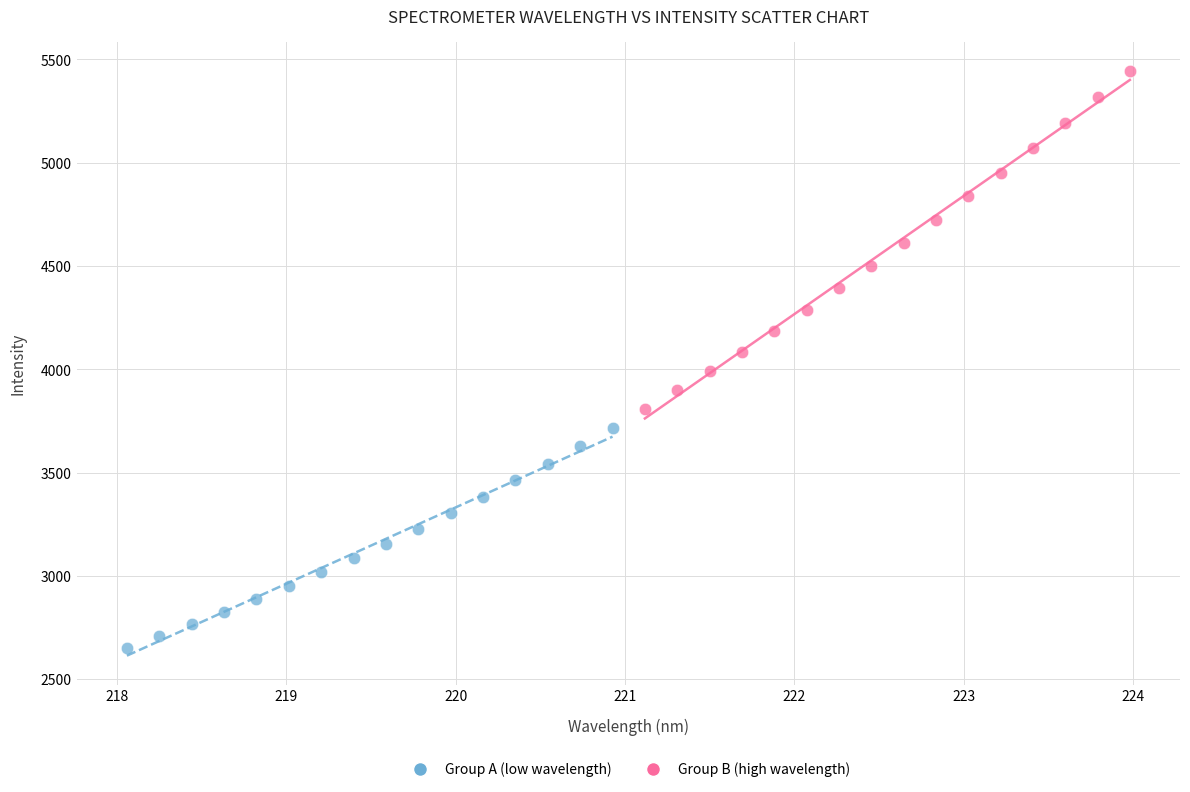

Which series reaches the maximum Y coordinate?

Group B (high wavelength)